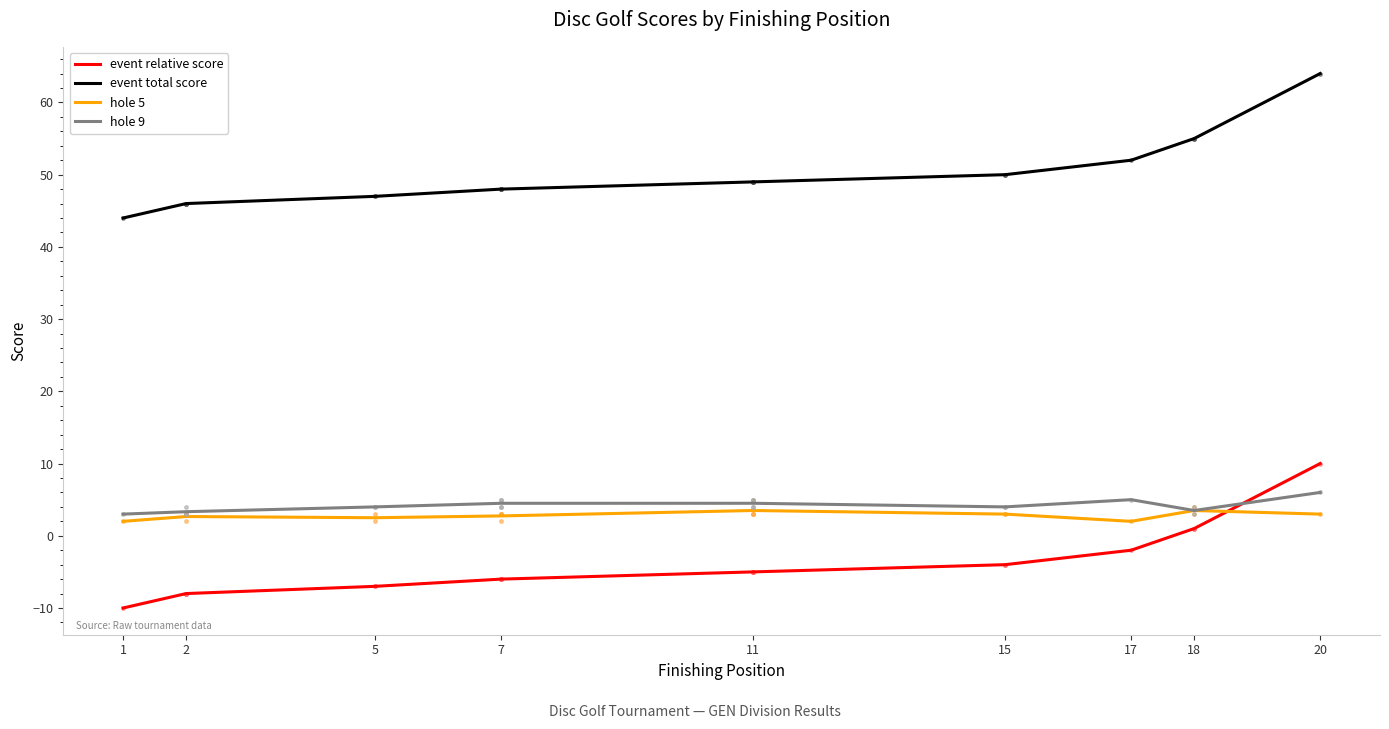

Reading right to left, list all the values displayed in this chart.

event relative score: 10.0	1.0	-2.0	-4.0	-5.0	-6.0	-7.0	-8.0	-10.0
event total score: 64.0	55.0	52.0	50.0	49.0	48.0	47.0	46.0	44.0
hole 5: 3.0	3.5	2.0	3.0	3.5	2.8	2.5	2.7	2.0
hole 9: 6.0	3.5	5.0	4.0	4.5	4.5	4.0	3.3	3.0